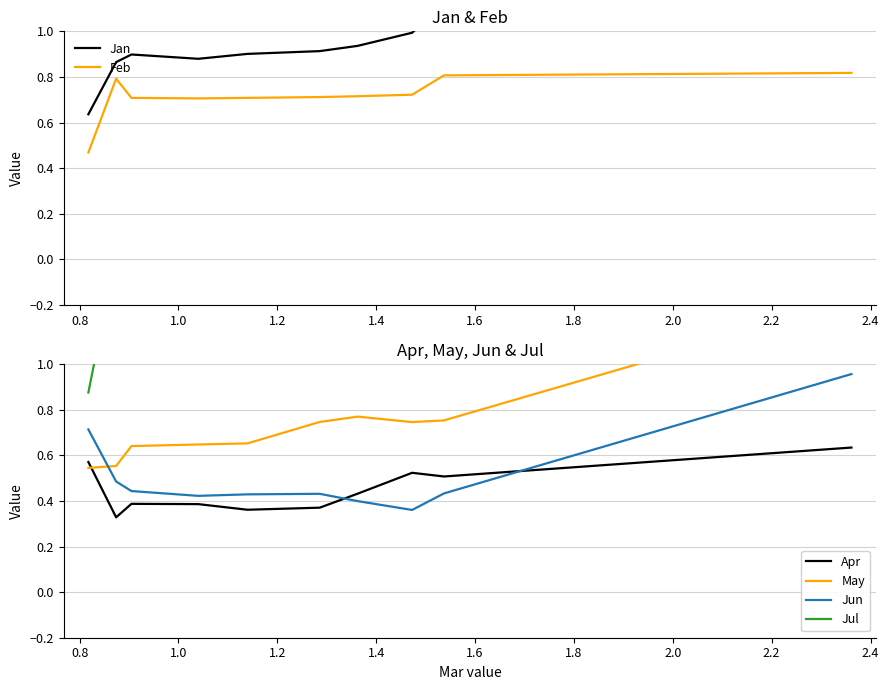

Count the number of data series in this chart.

6